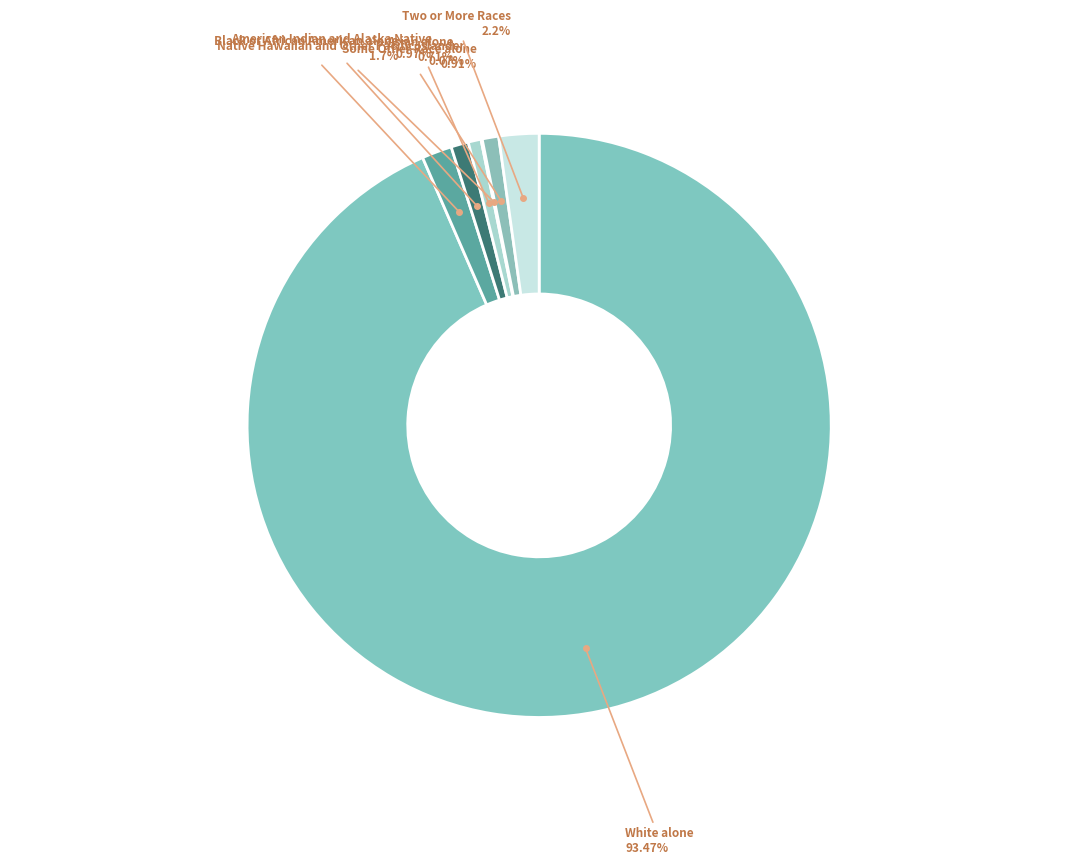

Which slice is the largest?

White alone